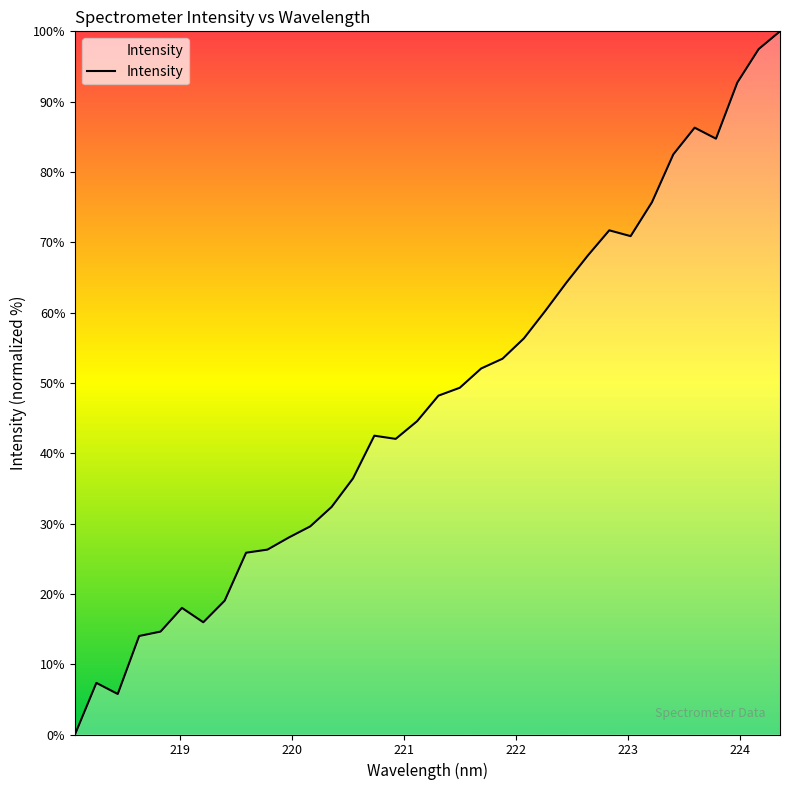

What is the greatest value displayed?

100.0